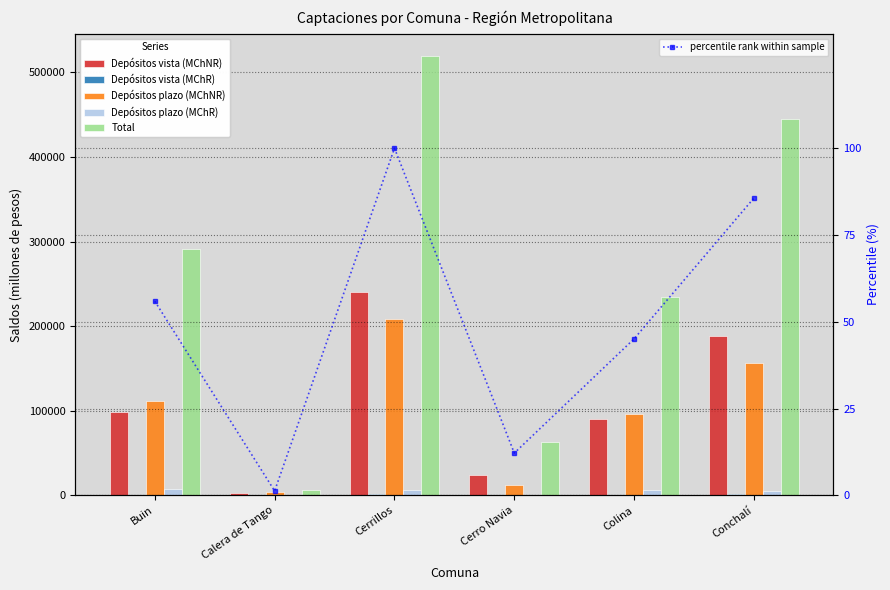

What is the label of the 6th bar from the right?

Buin